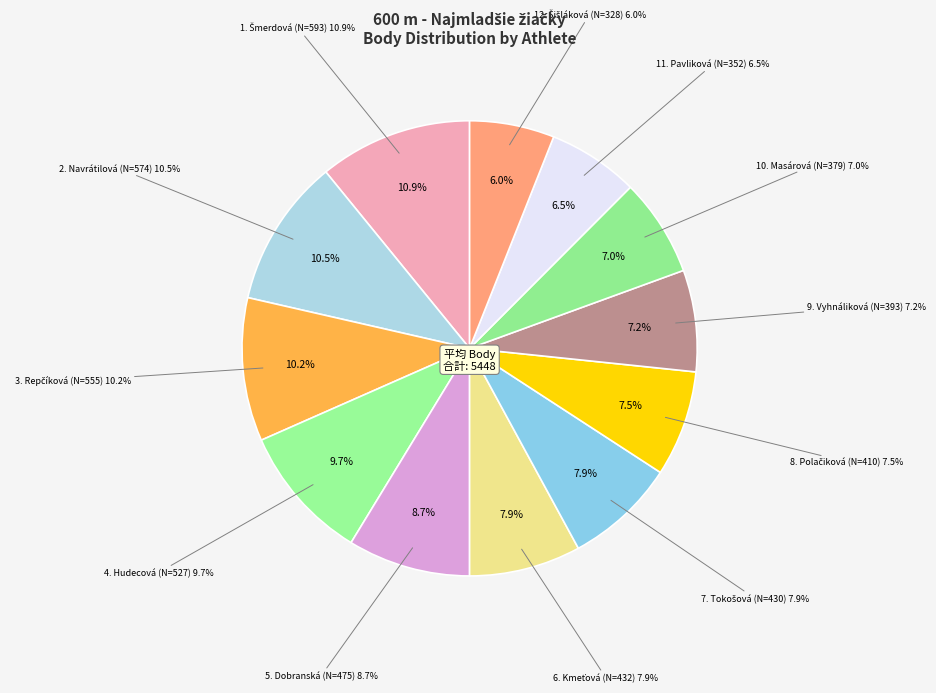

What is the change in value from Navrátilová Eliška (13) to Pavliková Juliana (14)?

-222